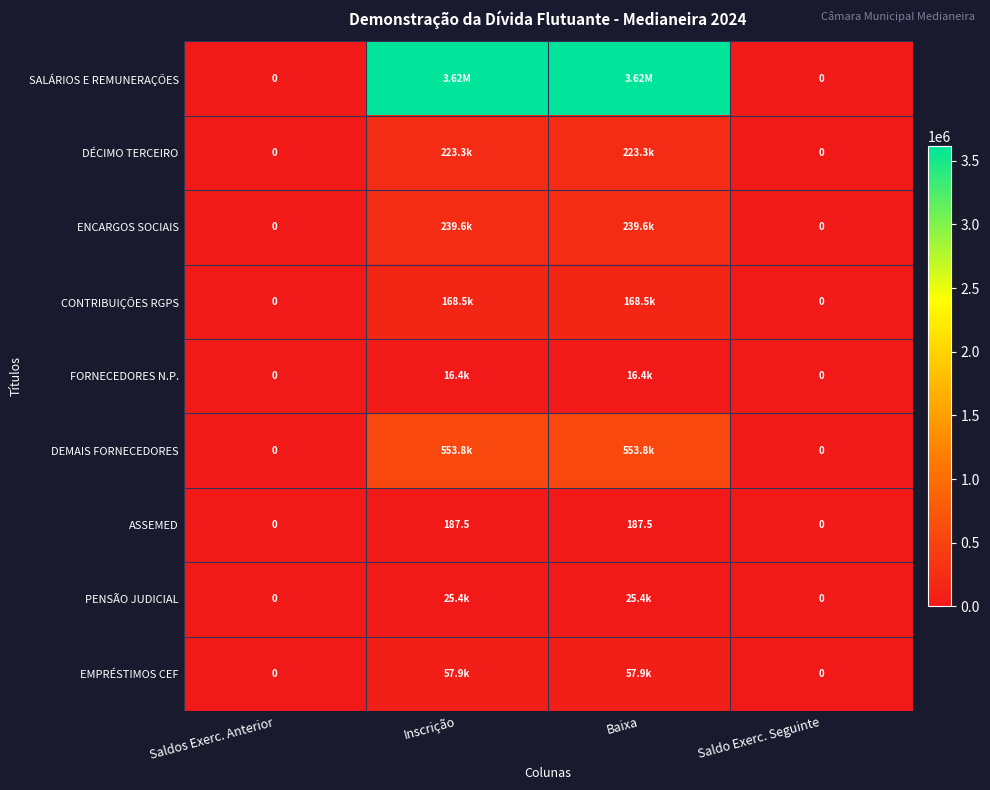

What is the difference between the maximum and minimum values in the ENCARGOS SOCIAIS series?

239603.2